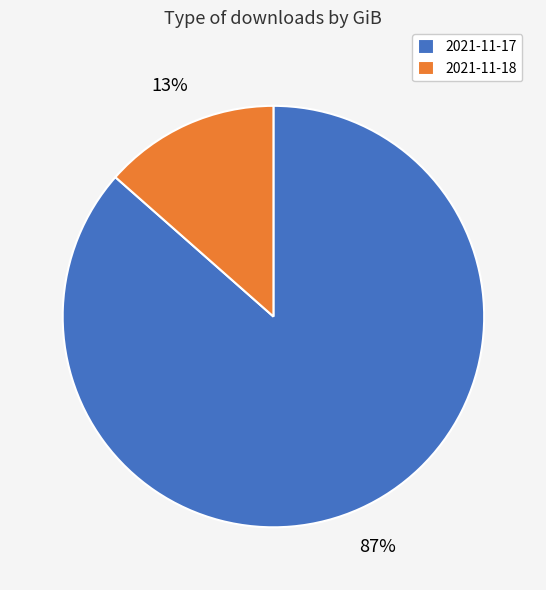

Is there any slice that represents more than half of the pie?

Yes